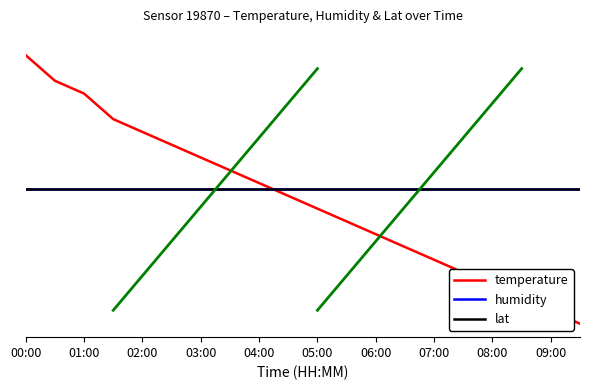

Is this an area chart (filled region under the line)?

No